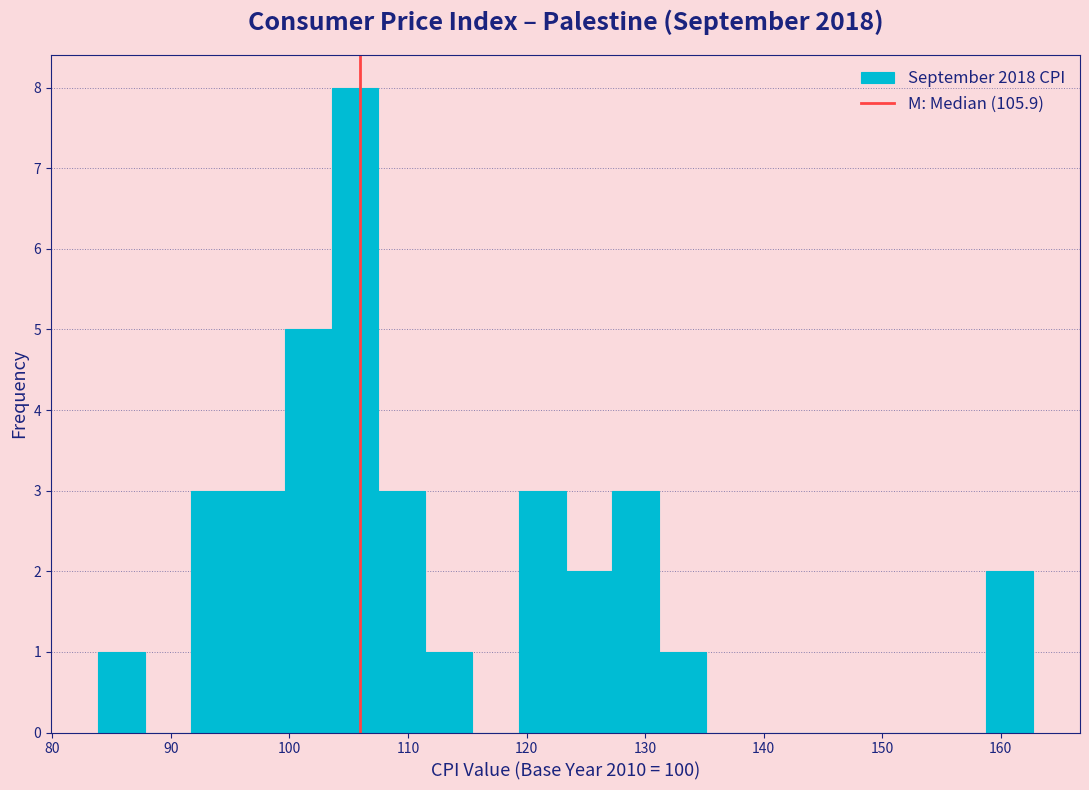

Read against the x-axis, roughly where is the centre of the tallest bar?

106